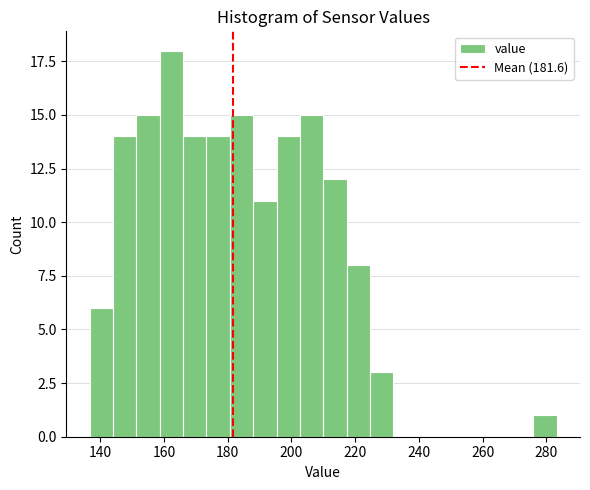

Around what value on the x-axis is the tallest bar? Give the approximate position of its centre, as read against the axis.

162